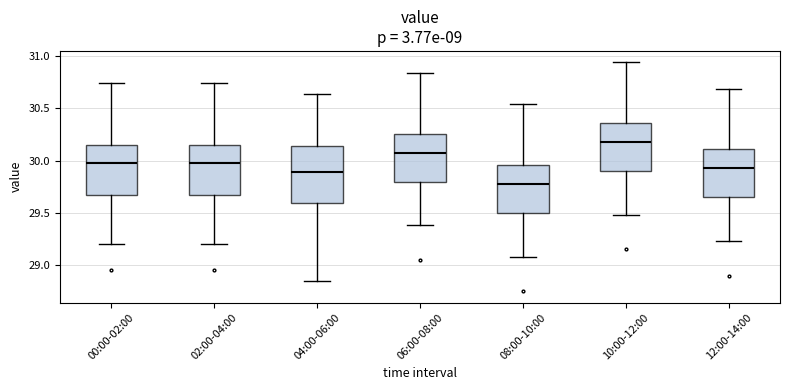

Which box has the lowest median line?

08:00-10:00